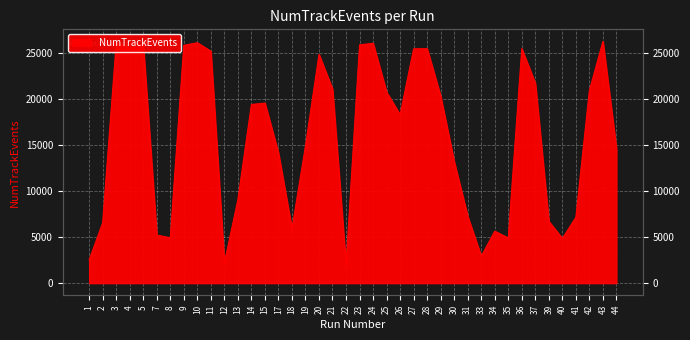

Count the number of categories in the chart.

40